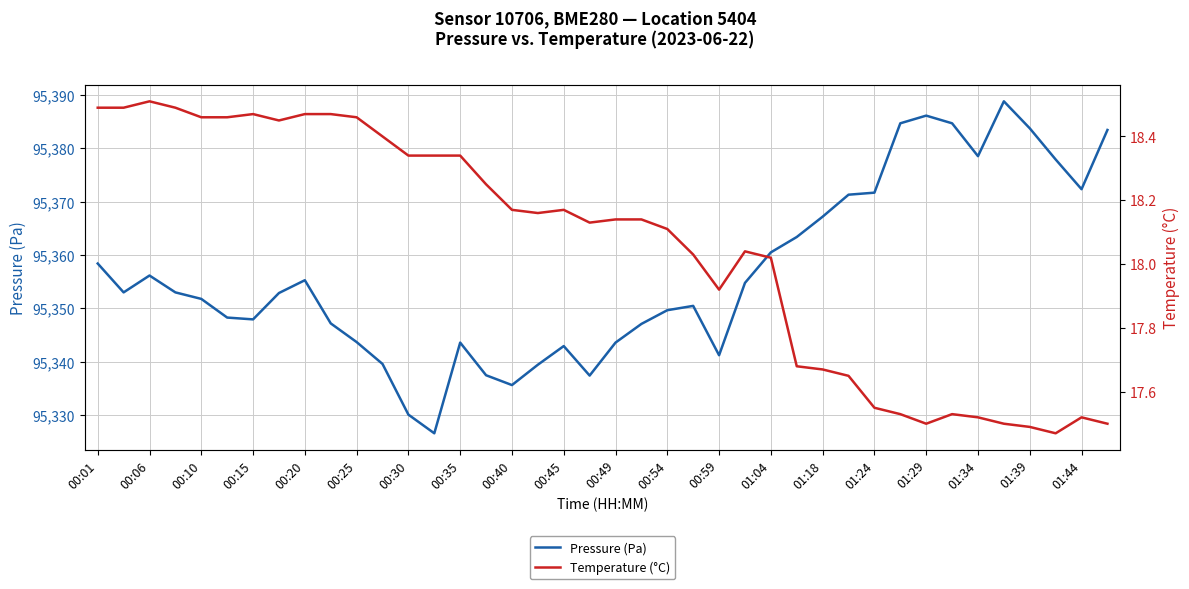

What is the highest value of the Temperature (°C) series?

18.5